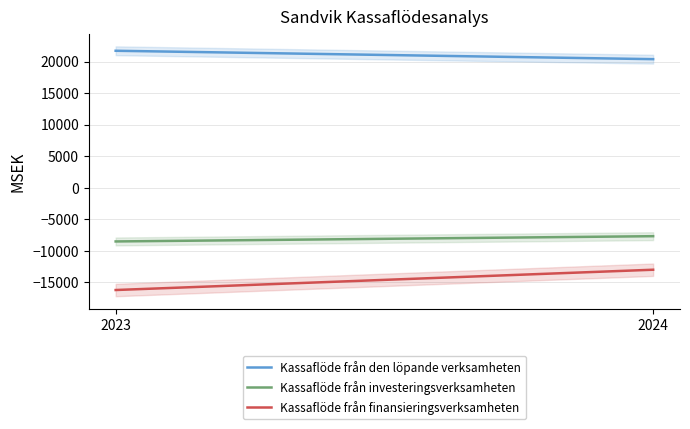

What is the average value of the Kassaflöde från finansieringsverksamheten series?

-14597.0